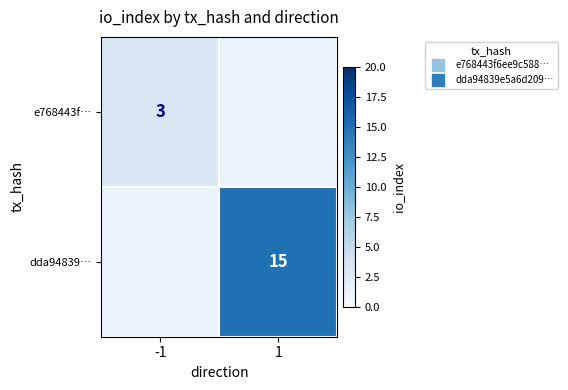

How many data points in dda94839… are less than 15?

1